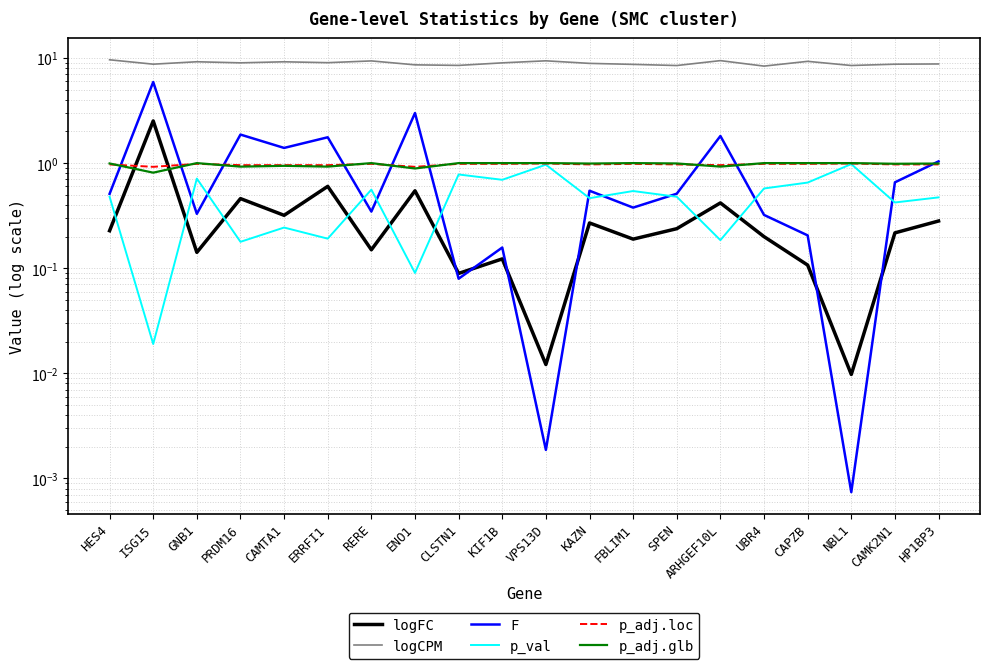

What is the total value across all series at PRDM16?

13.4